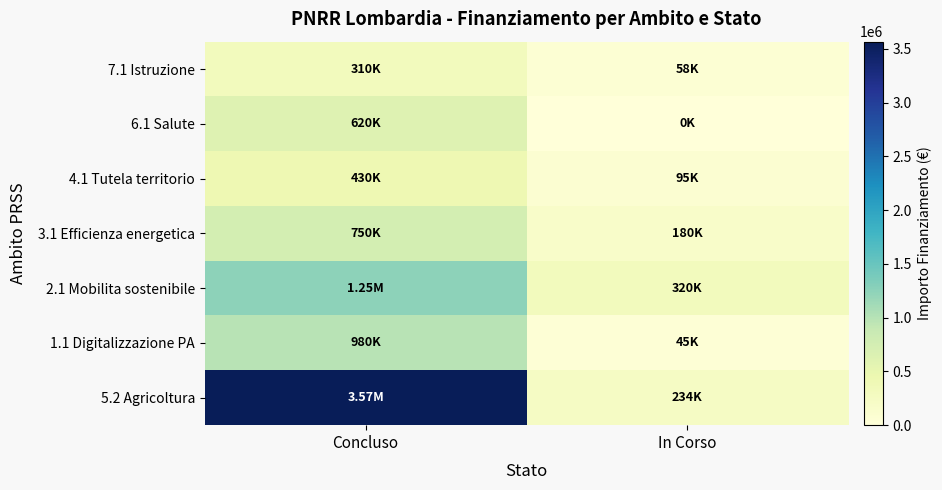

Reading left to right, what are all the values shown in this chart?

5.2 Agricoltura: Concluso=3565996.1	In Corso=233994.0
1.1 Digitalizzazione PA: Concluso=980000.0	In Corso=45000.0
2.1 Mobilita sostenibile: Concluso=1250000.0	In Corso=320000.0
3.1 Efficienza energetica: Concluso=750000.0	In Corso=180000.0
4.1 Tutela territorio: Concluso=430000.0	In Corso=95000.0
6.1 Salute: Concluso=620000.0	In Corso=0.0
7.1 Istruzione: Concluso=310000.0	In Corso=58000.0